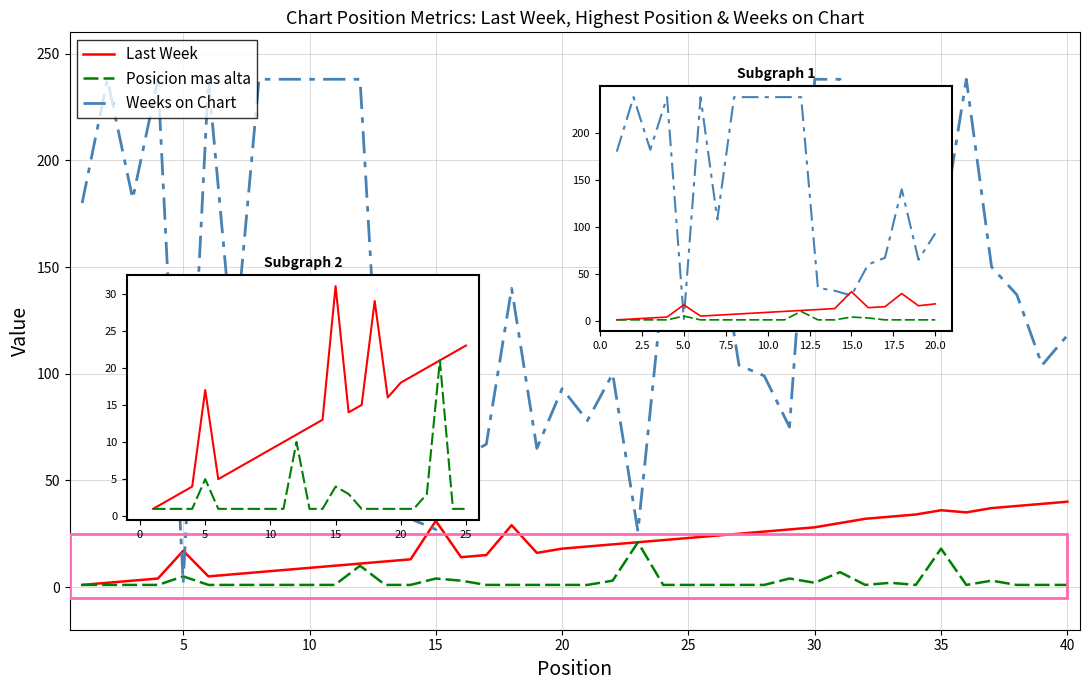

How many data points does each series have?

40